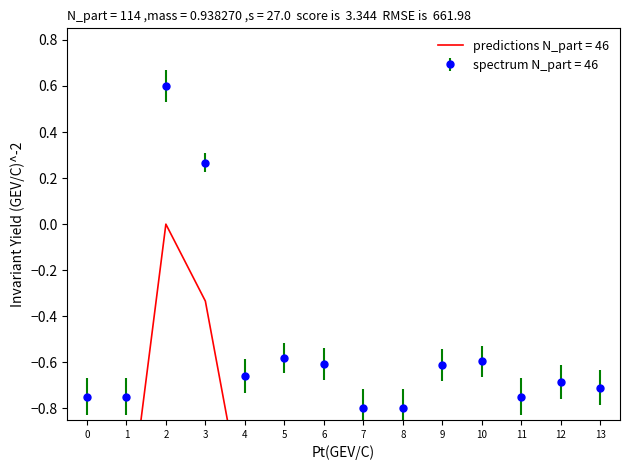

Which series has the largest range (max minus min)?

VOC vč. DPH